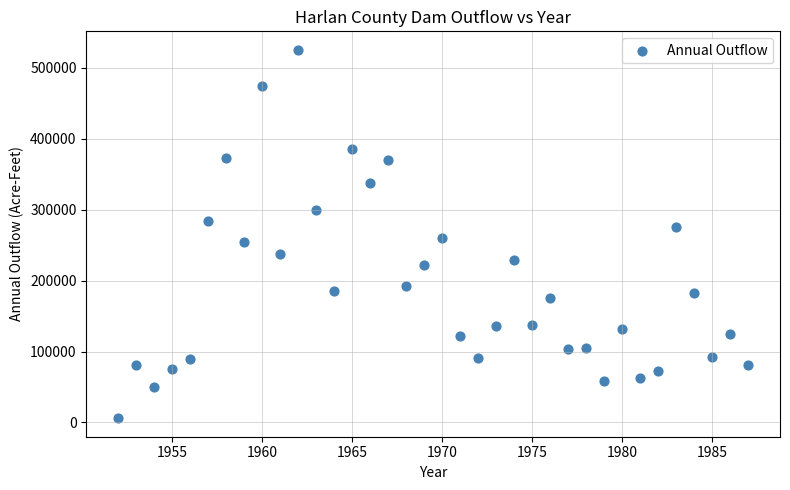

What is the range of X values (max minus min)?

35